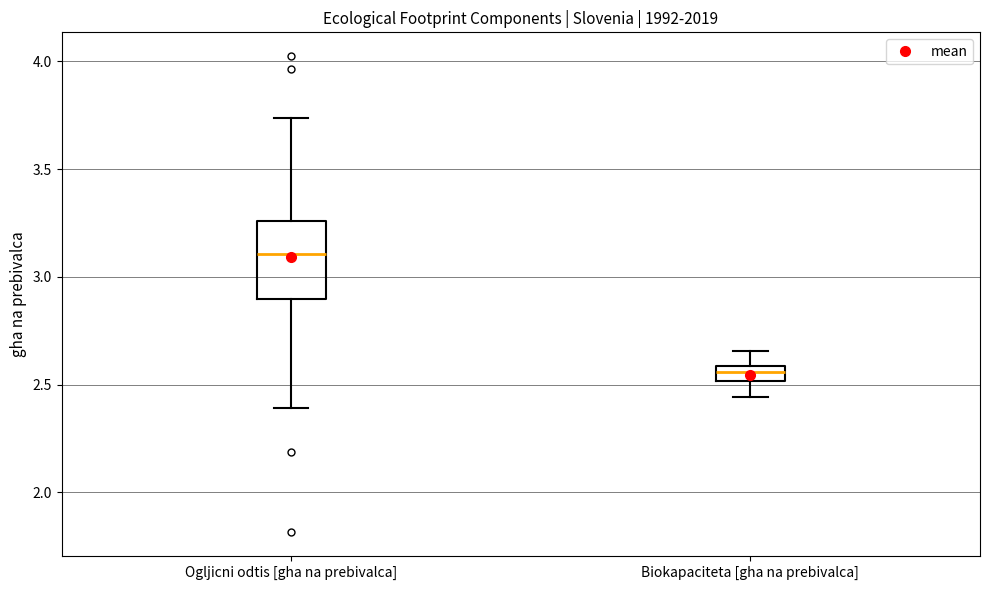

Where does the median line of the box for Biokapaciteta [gha na prebivalca] sit on the y-axis? The values are not printed on the chart, so give them approximately, as read against the axis.

2.55